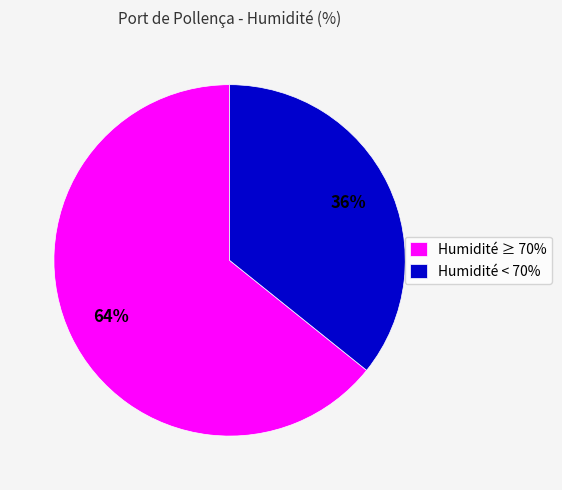

To the nearest percent, what is the average slice percentage?

50%